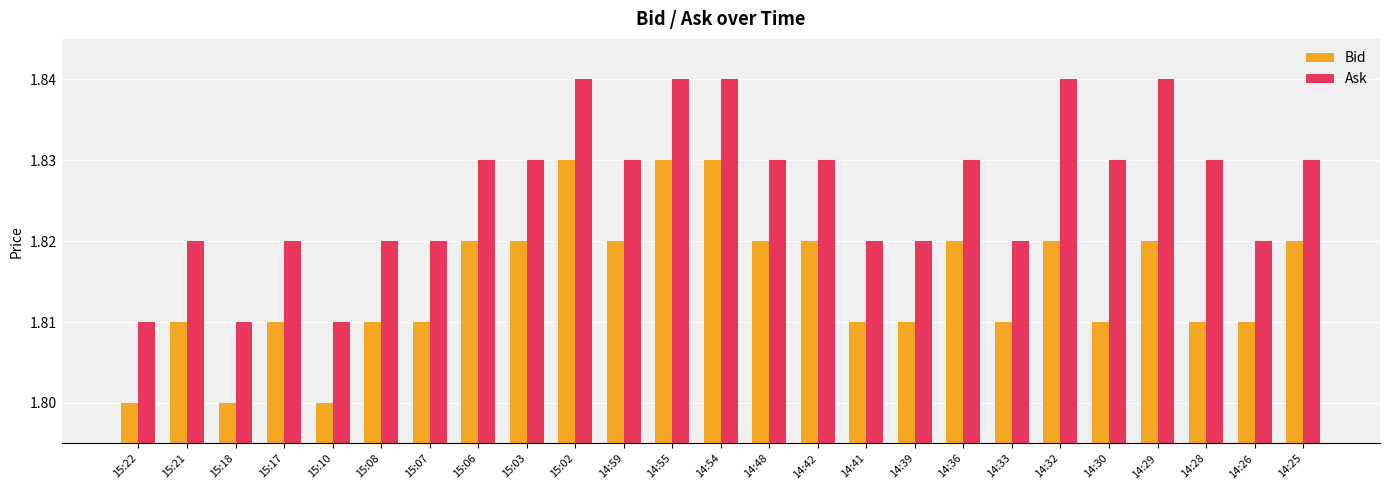

What is the label of the 14th bar from the left?

14:48